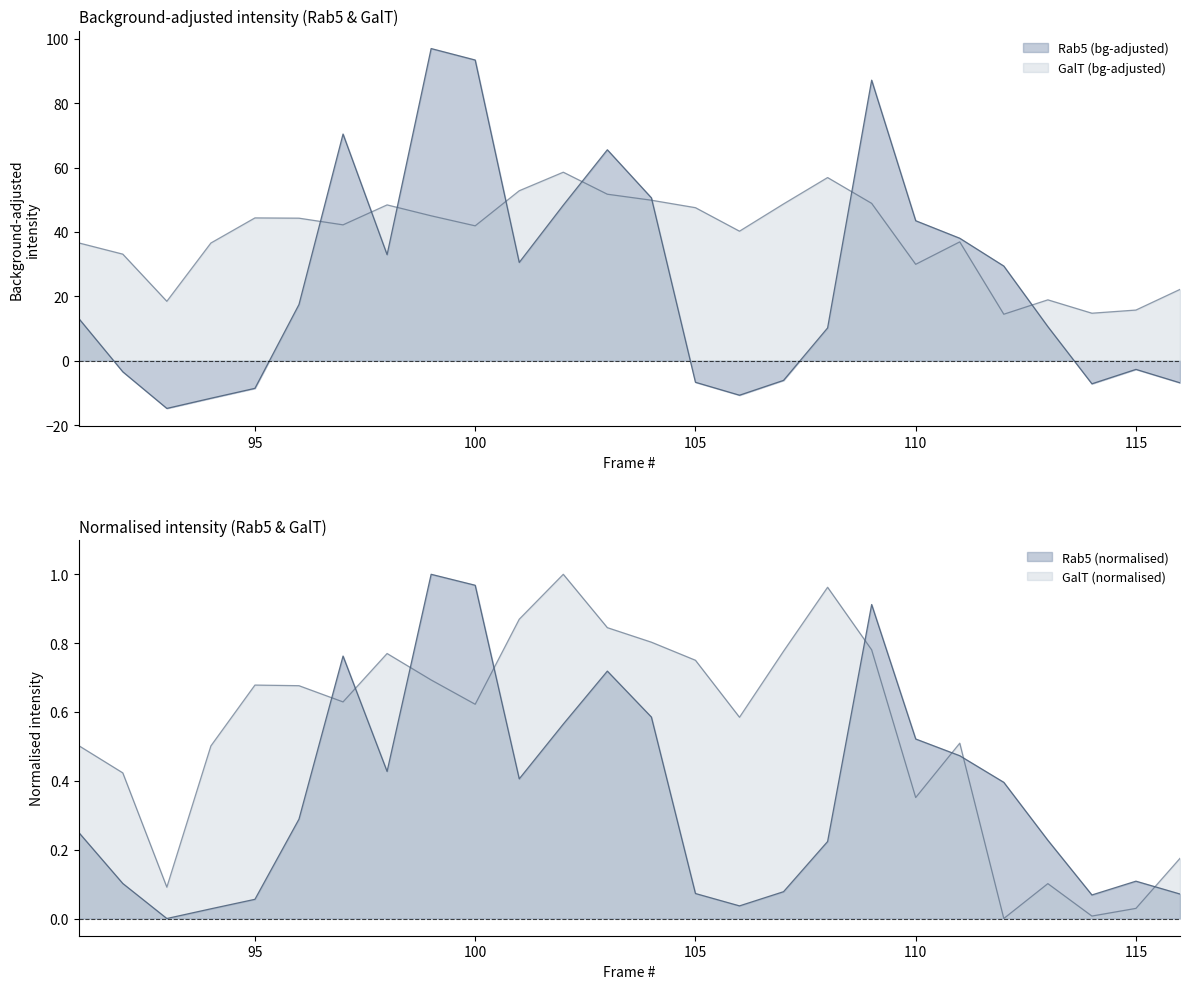

At 101, list the series in order from largest to smallest.

GalT (normalised), Rab5 (normalised)